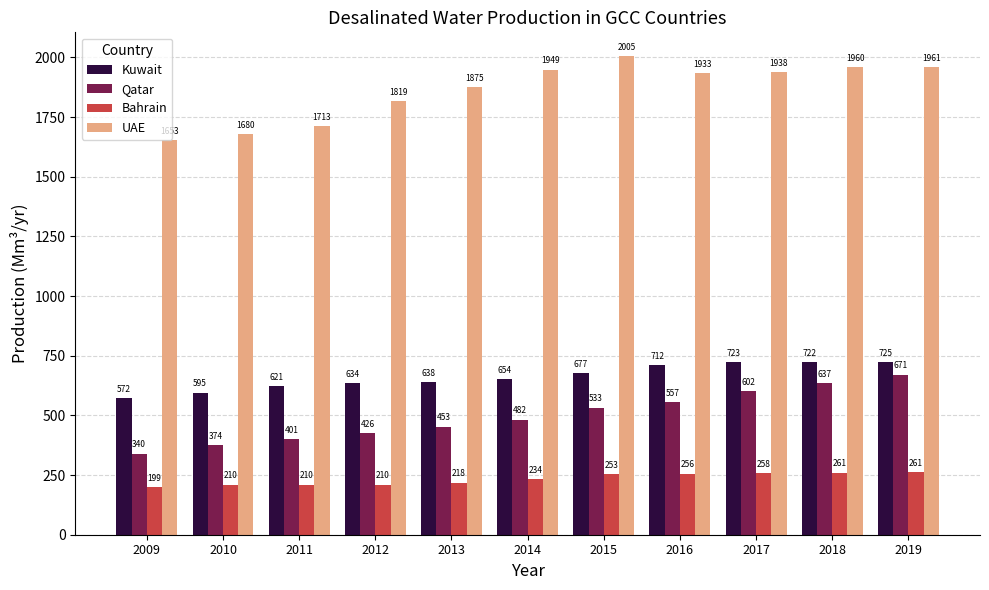

What is the spread (max minus min) of values at 2009?

1453.6